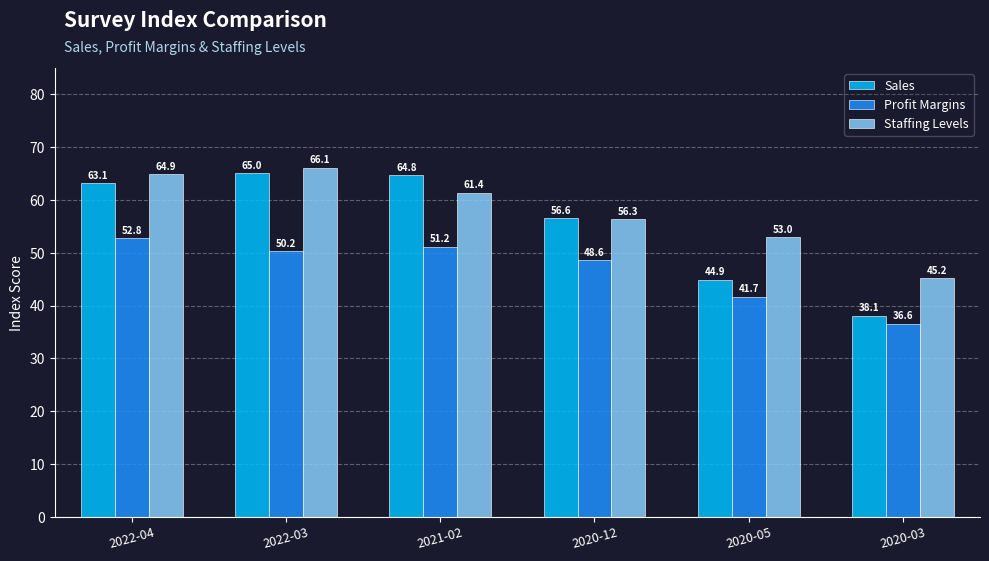

How many series are shown in this chart?

3